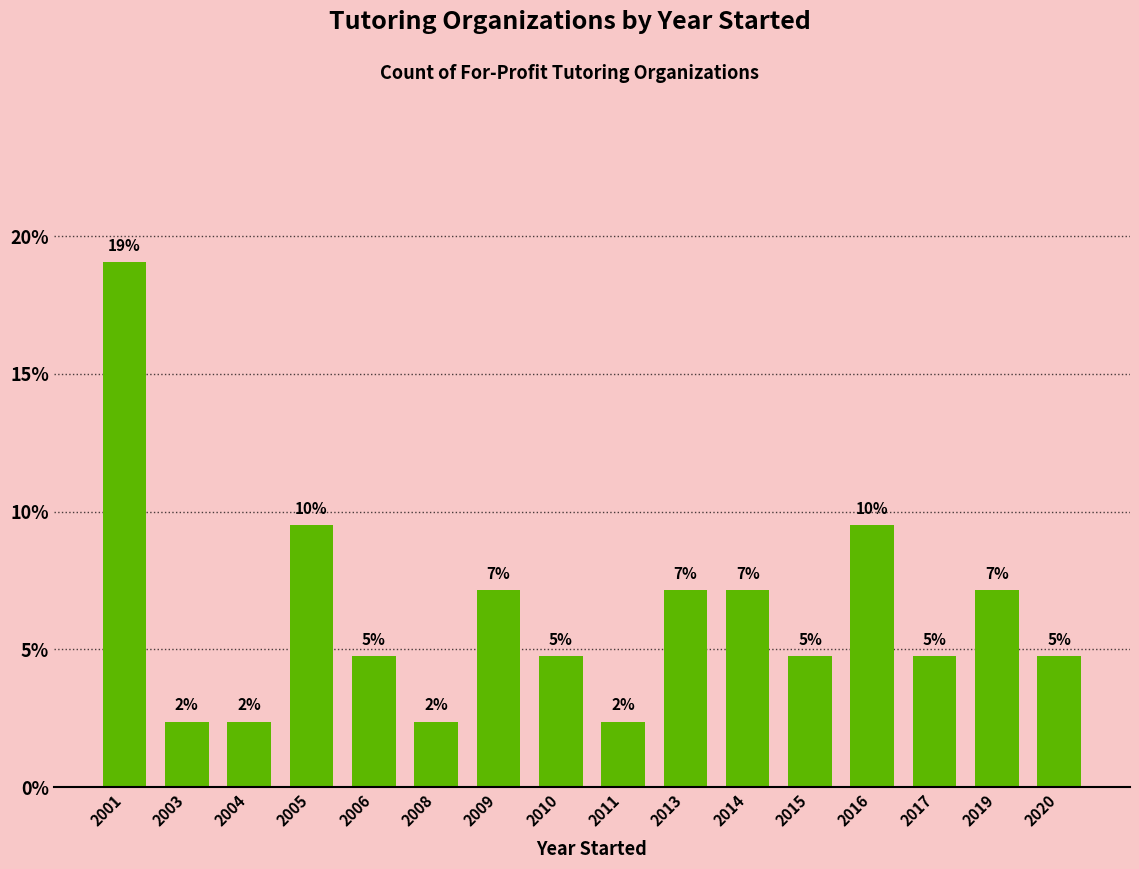

How many bars are there in total?

16